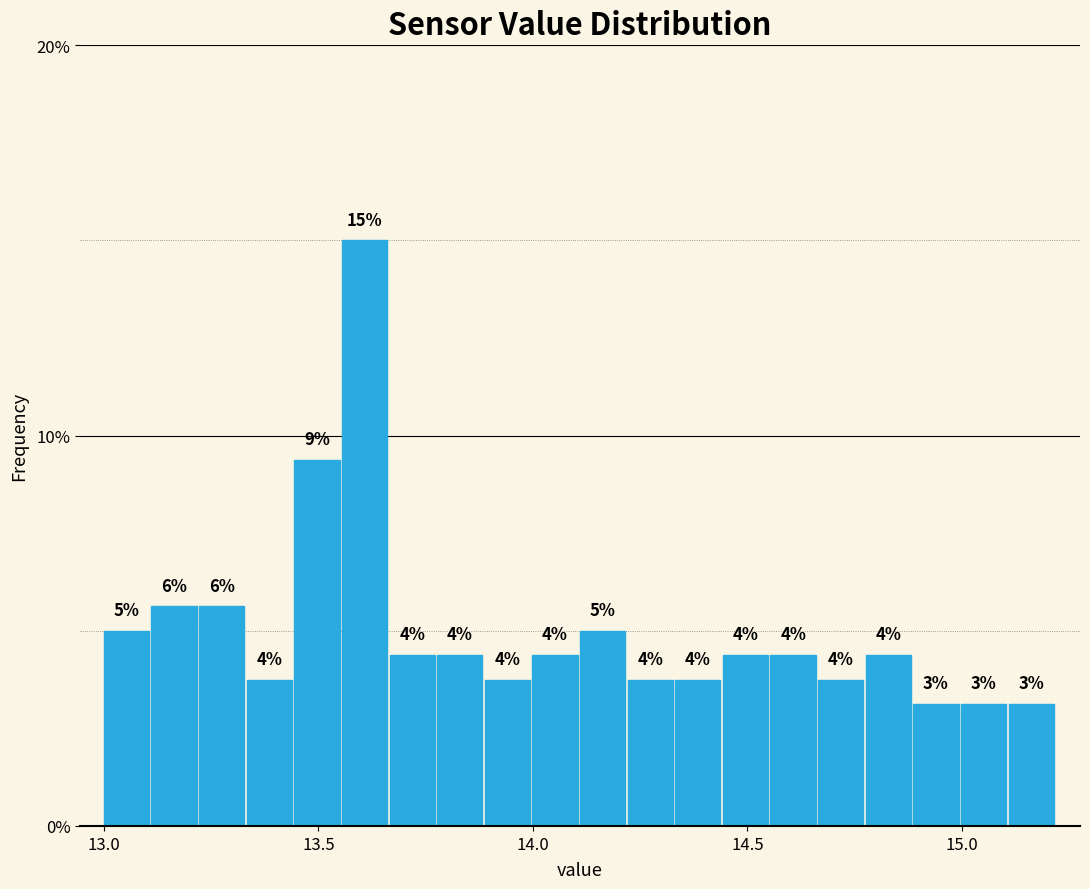

Around what value on the x-axis is the tallest bar? Give the approximate position of its centre, as read against the axis.

13.60